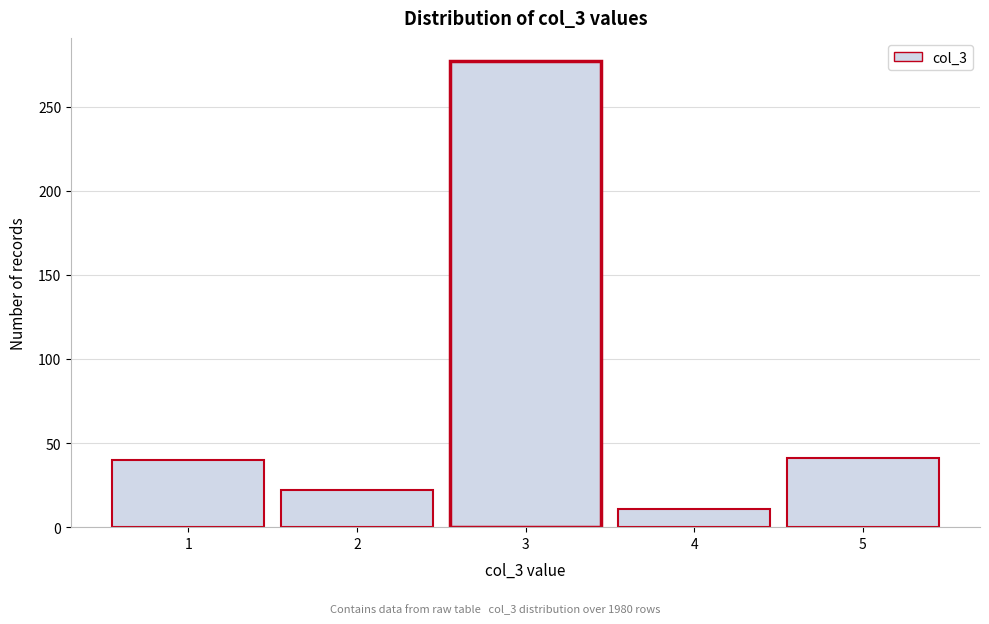

Reading left to right, transcribe this chart: for each bar, give the range it covers on the x-axis and its height. The values are not printed on the chart, so give them approximately, as read against the axis.

0.5 to 1.5: 40
1.5 to 2.5: 20
2.5 to 3.5: 275
3.5 to 4.5: 10
4.5 to 5.5: 40